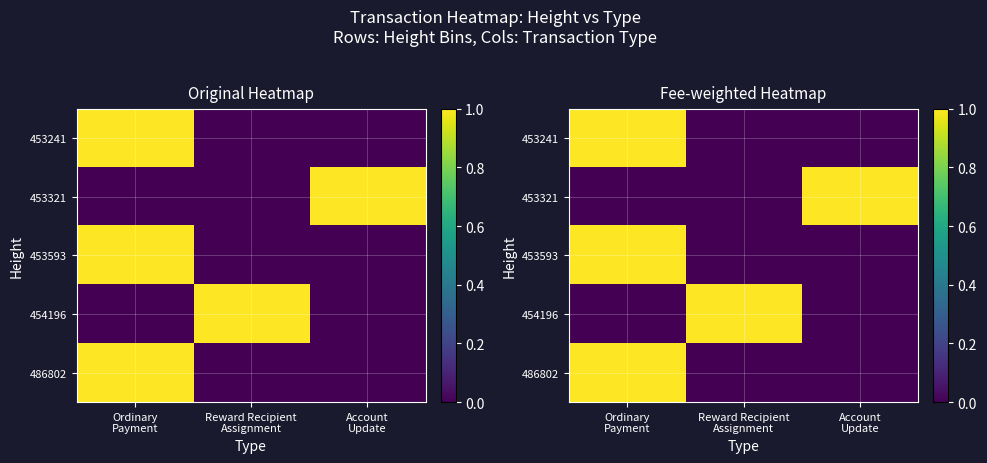

Is it true that 486802 equals 0 at Account Update?

True